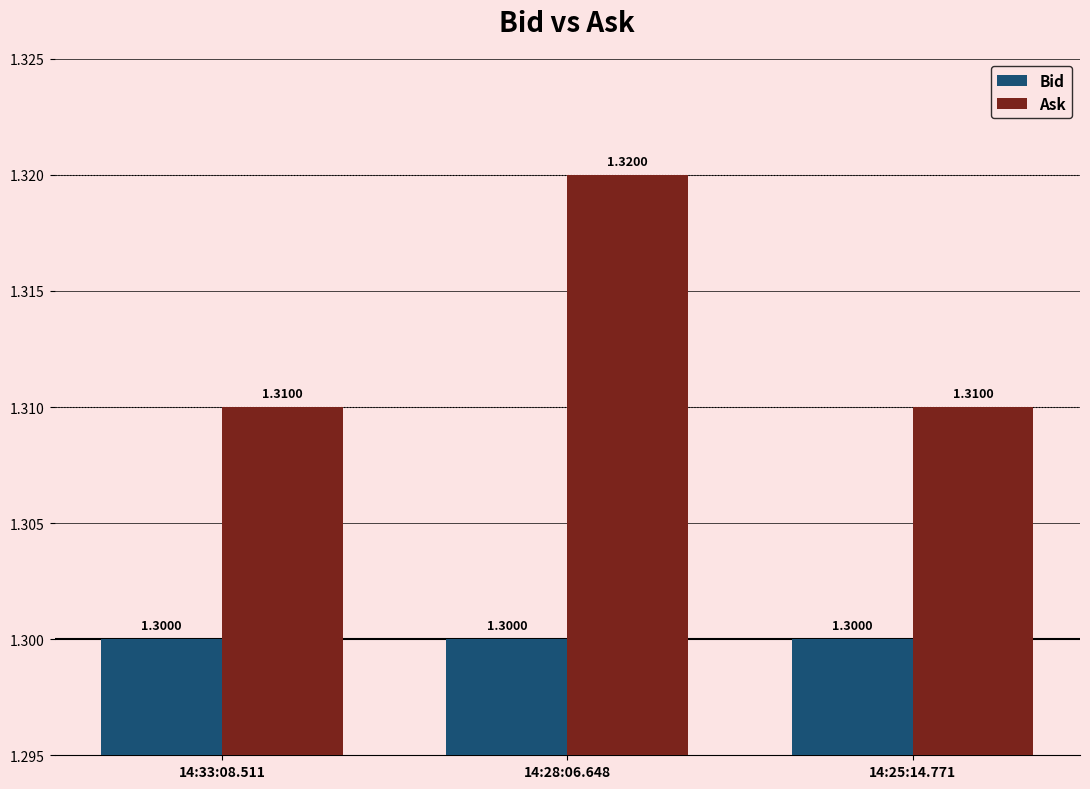

Rank the series by their maximum value, from highest to lowest.

Ask, Bid